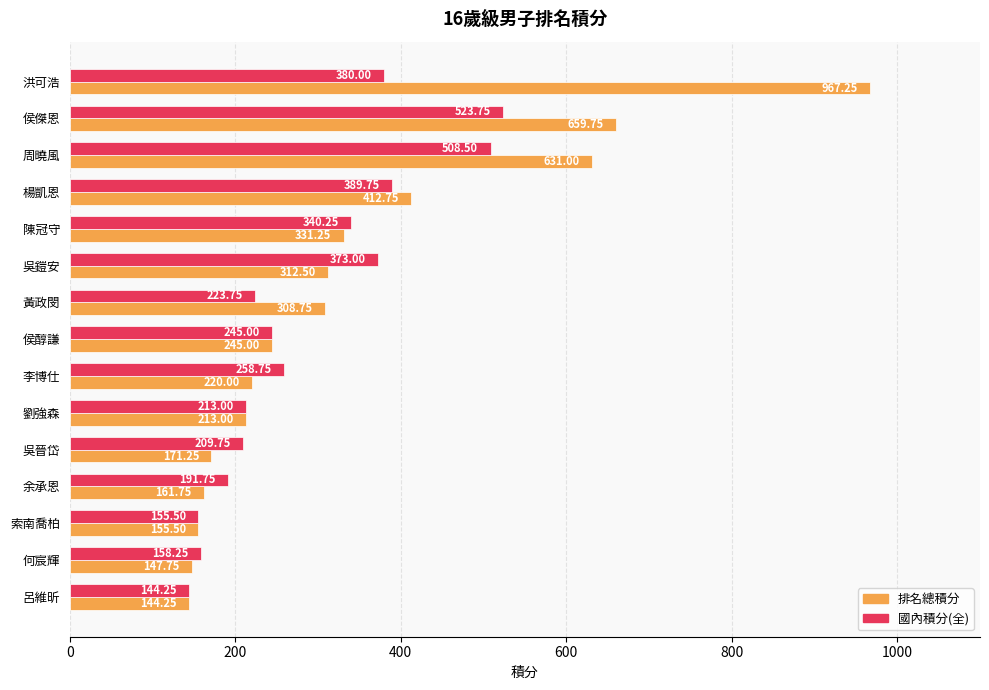

What is the average value of the 排名總積分 series?

338.8